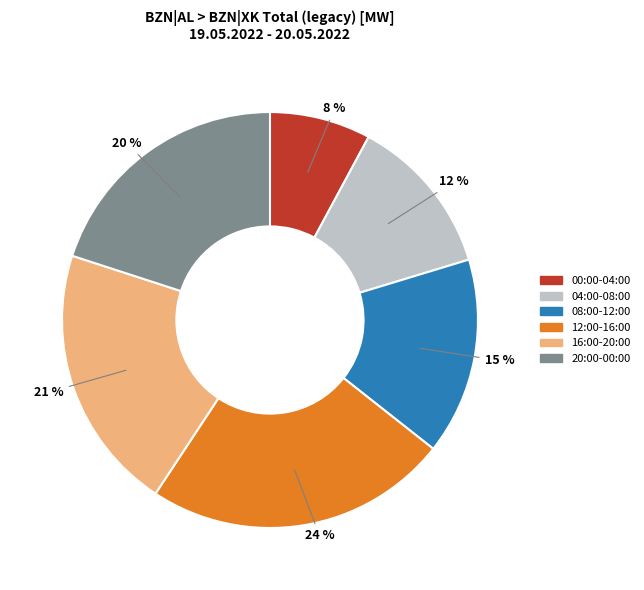

To the nearest percent, what is the average slice percentage?

17%